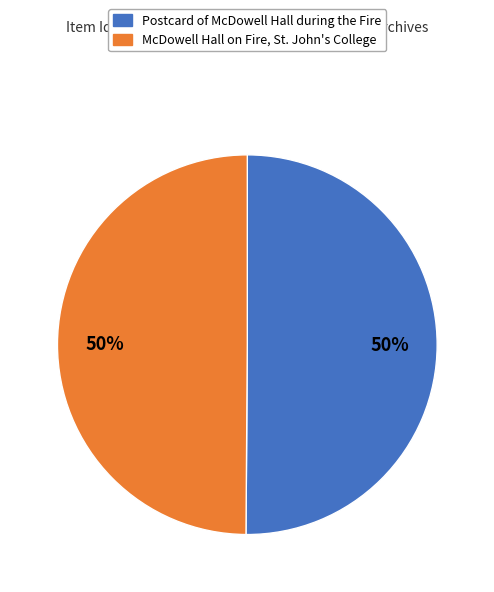

Count the number of slices in the pie.

2